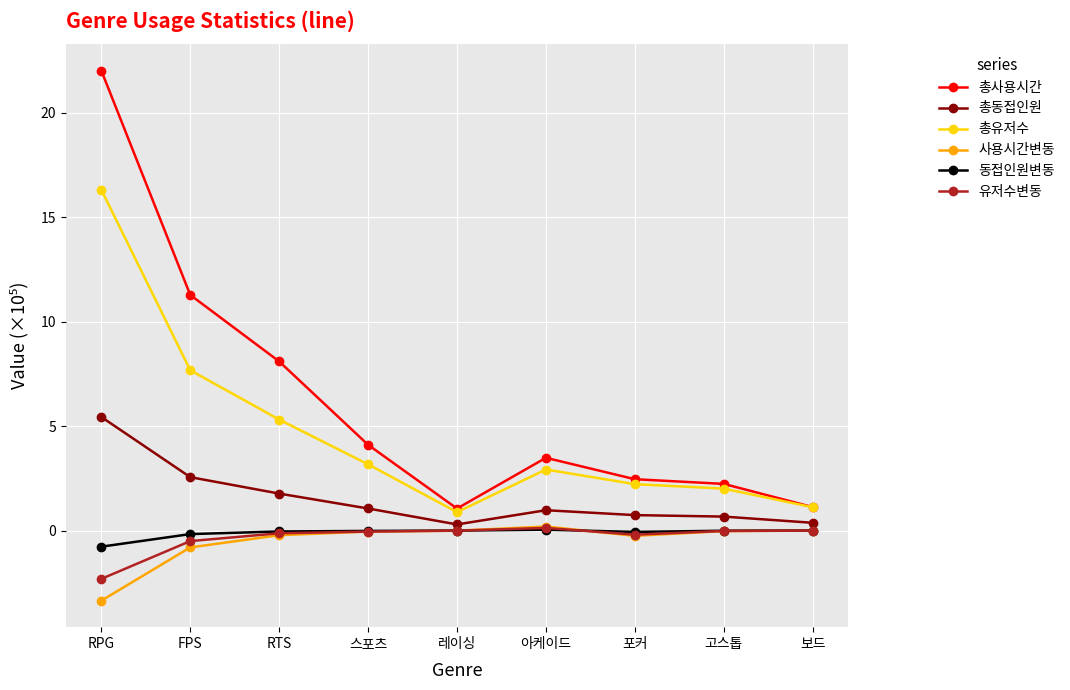

Which series has the widest spread of values?

총사용시간